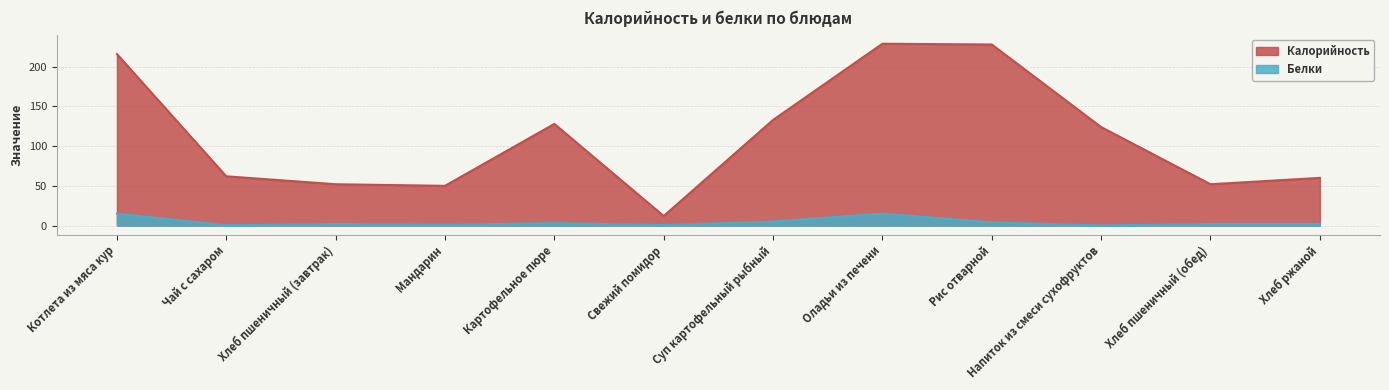

At which category does the chart reach its minimum across all series?

Напиток из смеси сухофруктов